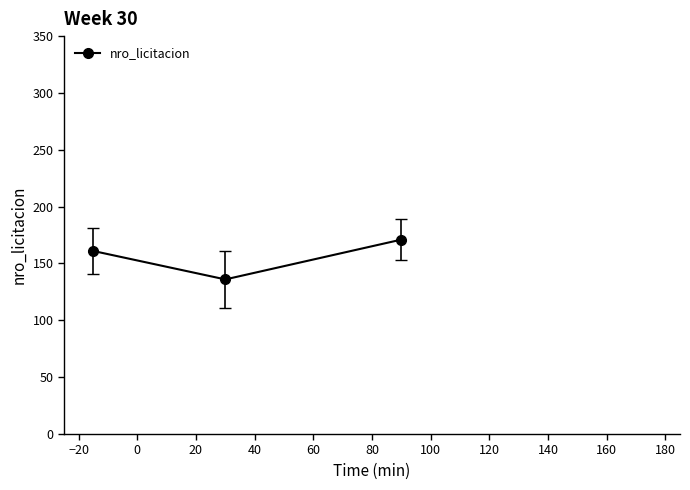

What is the value of the 2nd point from the left?

136